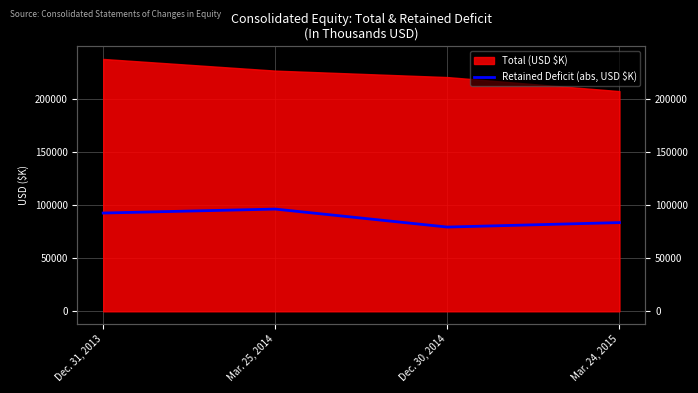

How many data points does each series have?

4